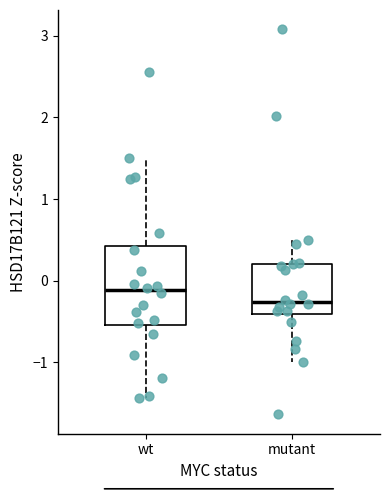

Which box has the lowest median line?

mutant